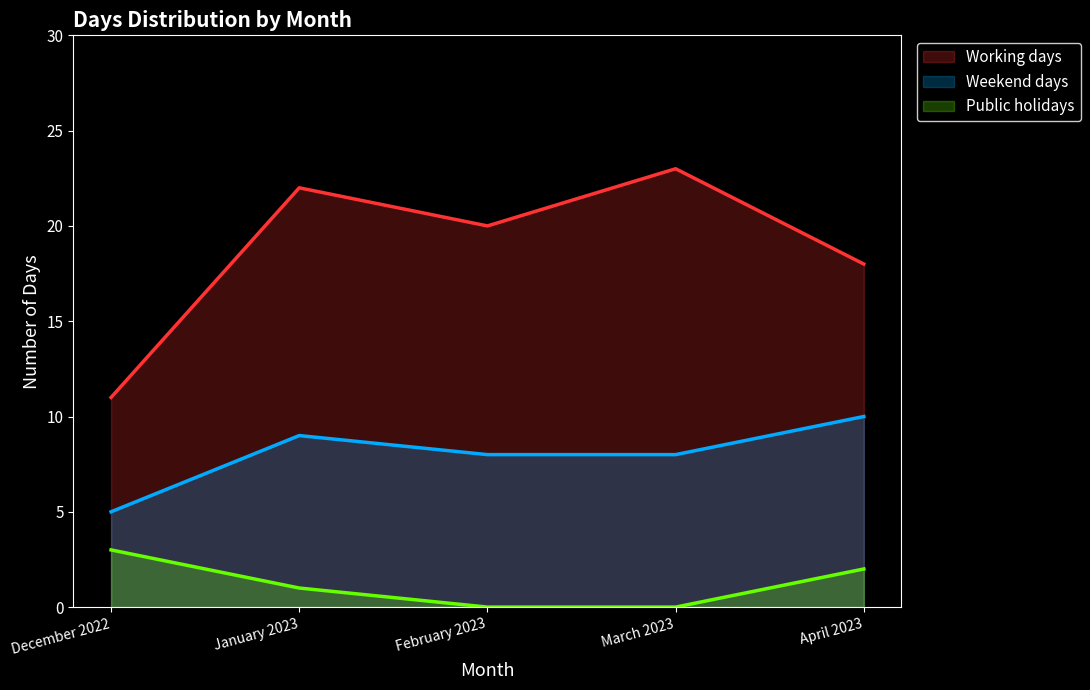

What is the average value of the Weekend days series?

8